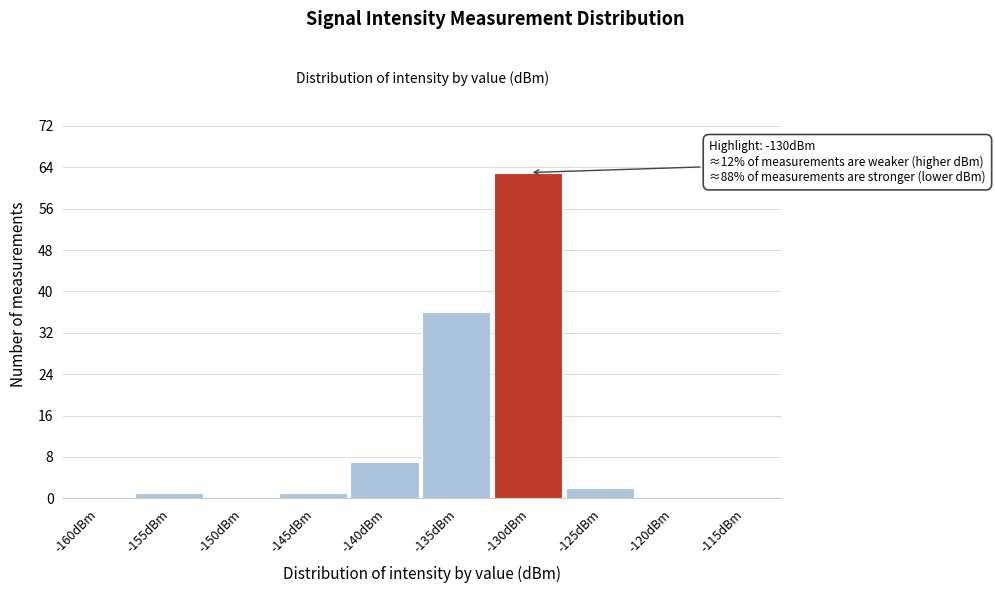

Reading left to right, what are all the values shown in this chart?

-160dBm=0	-155dBm=1	-150dBm=0	-145dBm=1	-140dBm=7	-135dBm=36	-130dBm=63	-125dBm=2	-120dBm=0	-115dBm=0